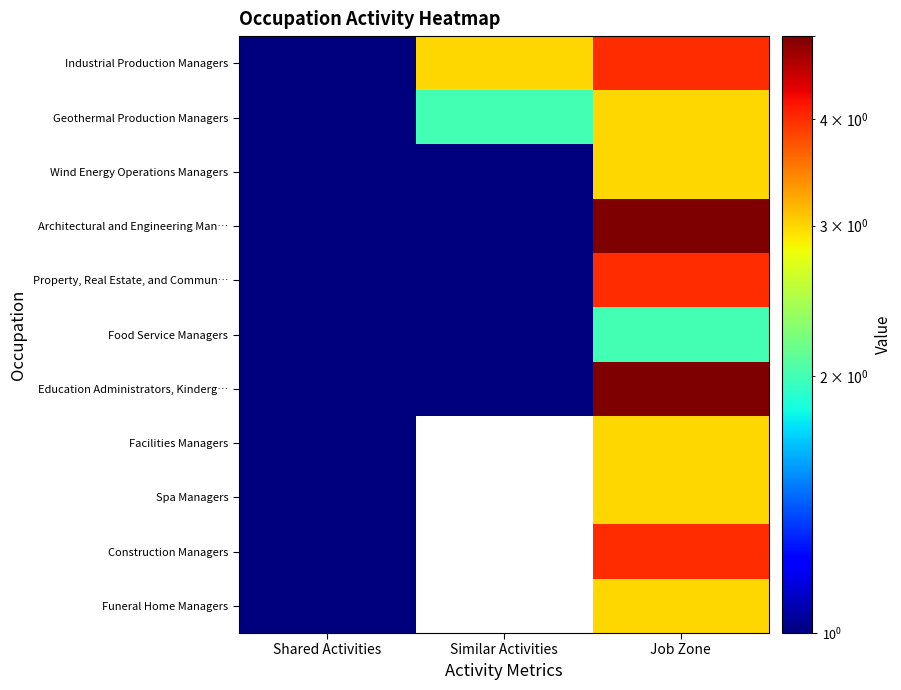

Reading left to right, list all the values displayed in this chart.

Industrial Production Managers: Shared Activities=1	Similar Activities=3	Job Zone=4
Geothermal Production Managers: Shared Activities=1	Similar Activities=2	Job Zone=3
Wind Energy Operations Managers: Shared Activities=1	Similar Activities=1	Job Zone=3
Architectural and Engineering Man…: Shared Activities=1	Similar Activities=1	Job Zone=5
Property, Real Estate, and Commun…: Shared Activities=1	Similar Activities=1	Job Zone=4
Food Service Managers: Shared Activities=1	Similar Activities=1	Job Zone=2
Education Administrators, Kinderg…: Shared Activities=1	Similar Activities=1	Job Zone=5
Facilities Managers: Shared Activities=1	Similar Activities=0	Job Zone=3
Spa Managers: Shared Activities=1	Similar Activities=0	Job Zone=3
Construction Managers: Shared Activities=1	Similar Activities=0	Job Zone=4
Funeral Home Managers: Shared Activities=1	Similar Activities=0	Job Zone=3